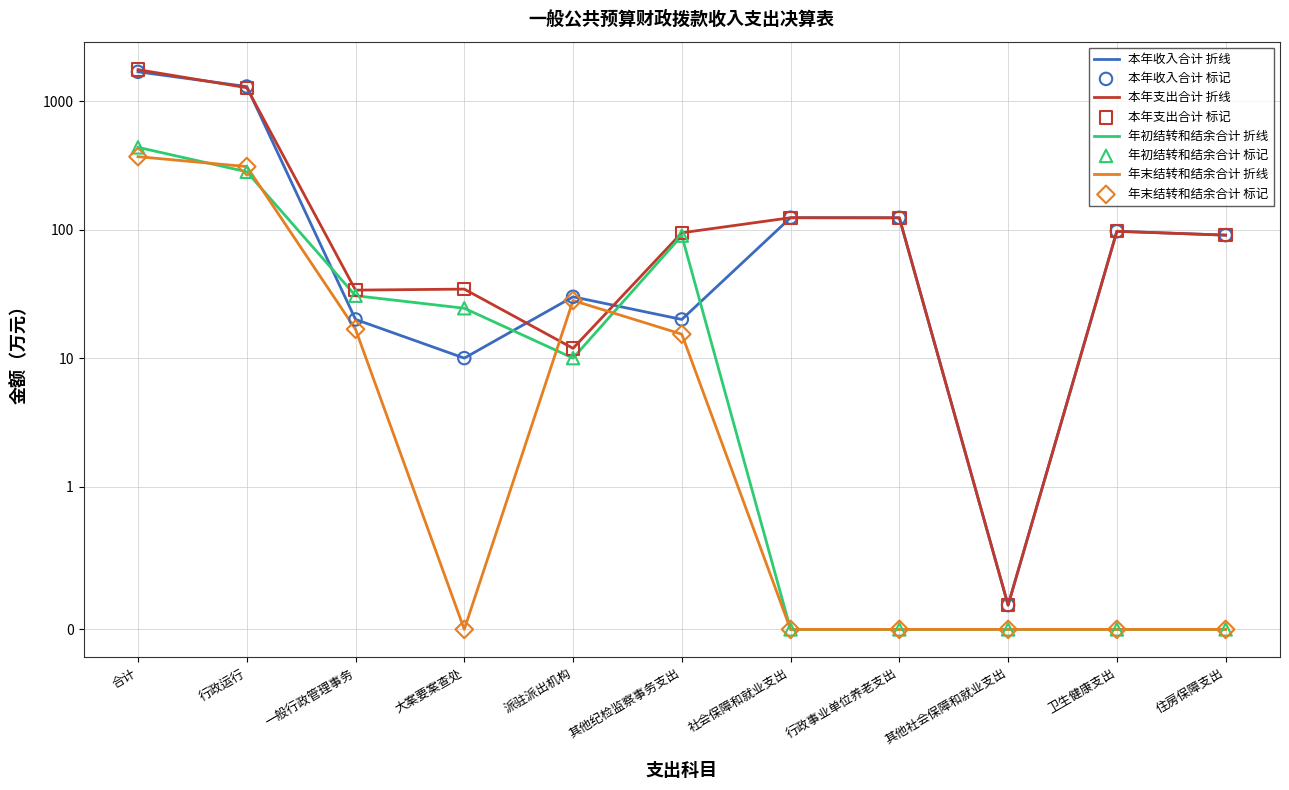

Which series has the largest Y range (max minus min)?

本年支出合计